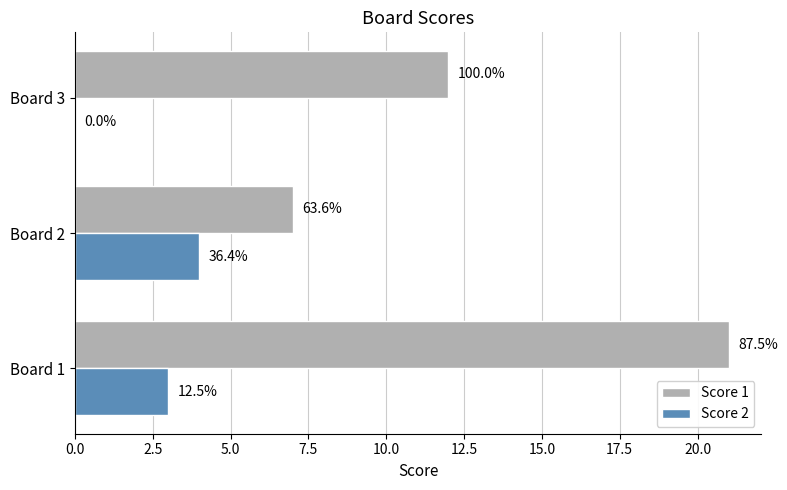

Which series has the widest spread of values?

Score 1